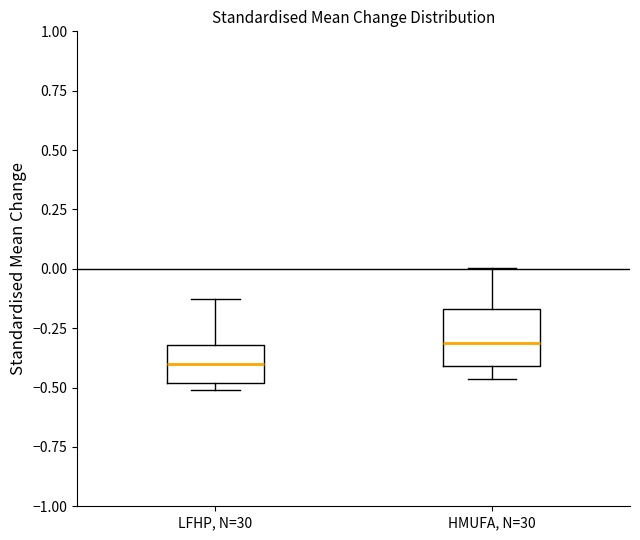

Reading left to right, read every box against the y-axis: the position of its median line, the range the box covers, and the ends of its whiskers. The values are not printed on the chart, so give them approximately, as read against the axis.

LFHP, N=30: median -0.40, box -0.50 to -0.30, whiskers -0.50 (just below the box's lower edge) to -0.15
HMUFA, N=30: median -0.30, box -0.40 to -0.15, whiskers -0.45 to 0.00